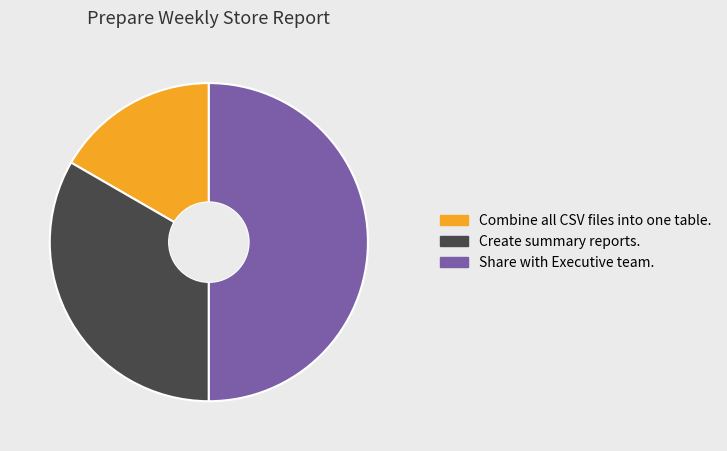

Between Combine all CSV files into one table. and Create summary reports., which is larger?

Create summary reports.